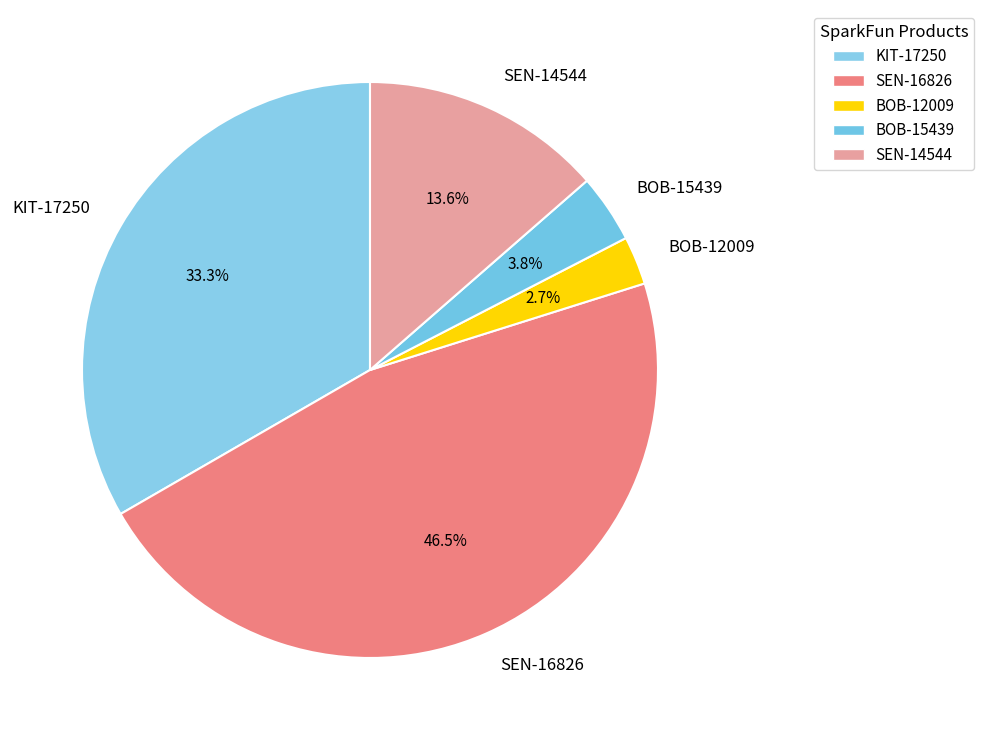

The SEN-14544 slice represents 14% of the pie. True or false?

True